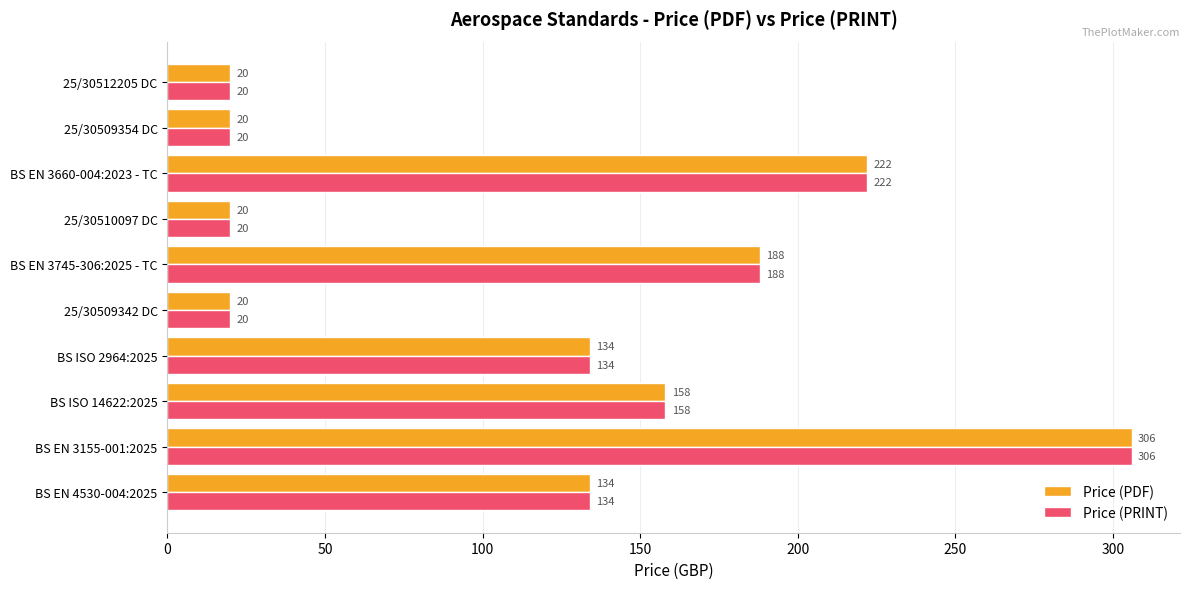

How many data points in Price (PRINT) are less than 134?

4